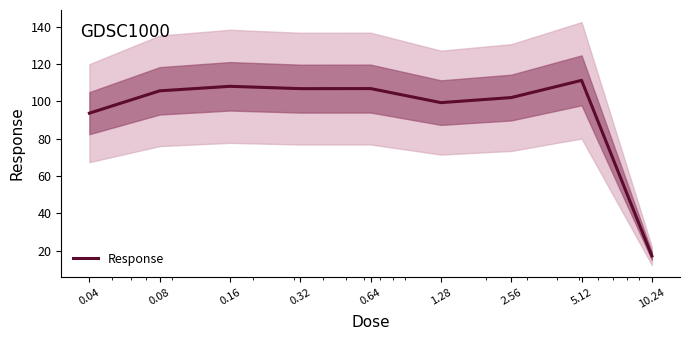

Where is the data nearest to the value 64?

0.04